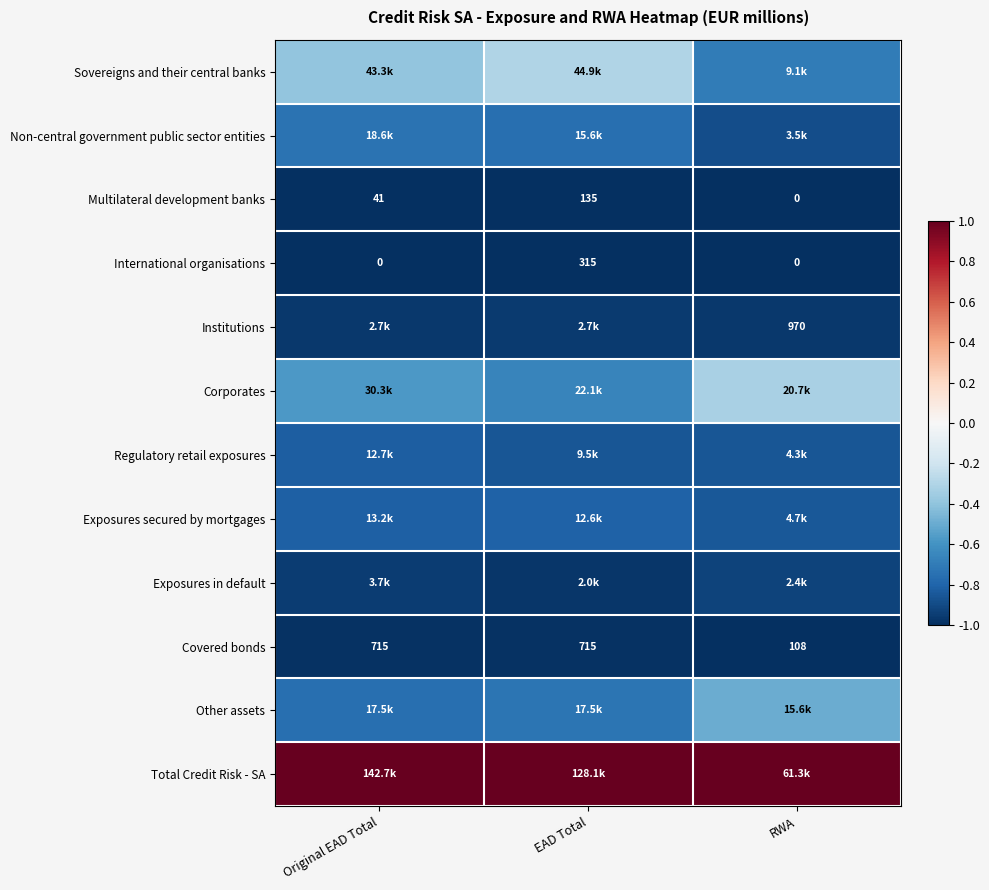

How many data points does each series have?

3